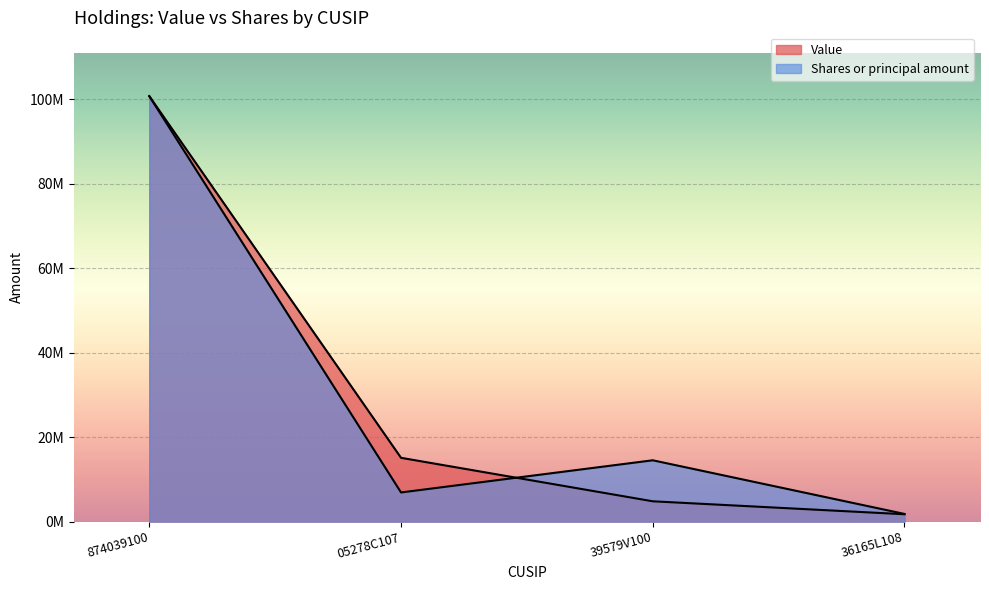

What is the difference between the highest and lowest values at 05278C107?

8202578.2